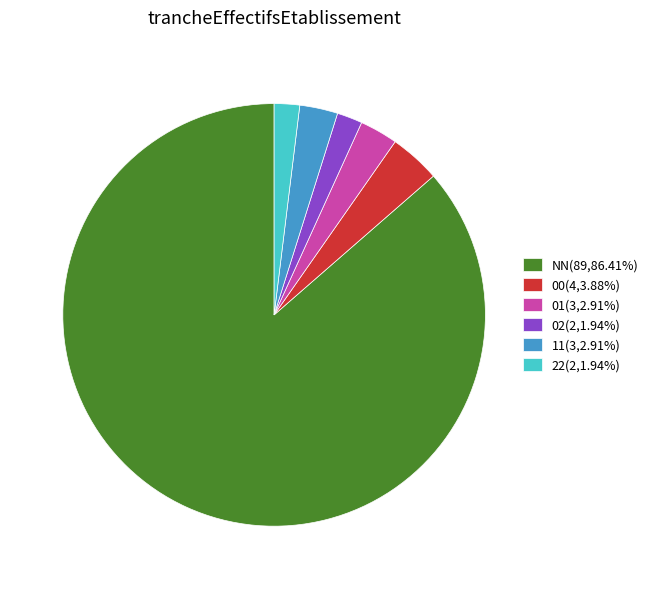

Approximately how many times larger is the value at 00(4,3.88%) compared to 22(2,1.94%)?

2.0